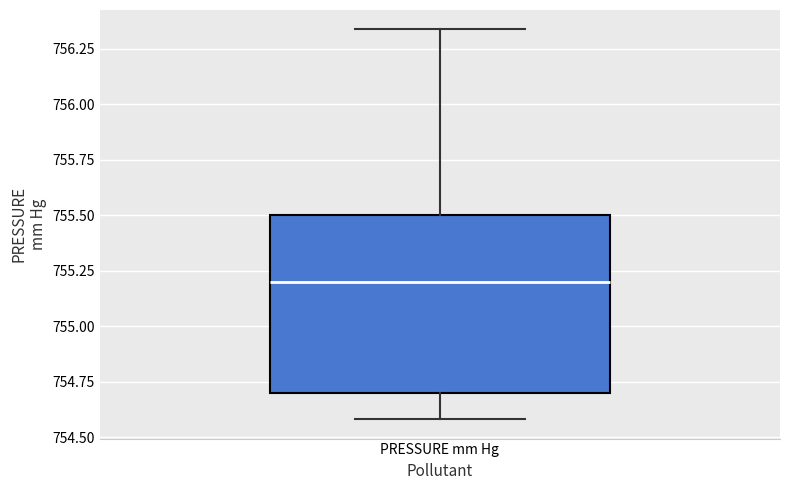

Where does the lower whisker of the box for PRESSURE mm Hg end on the y-axis? The values are not printed on the chart, so give them approximately, as read against the axis.

754.60